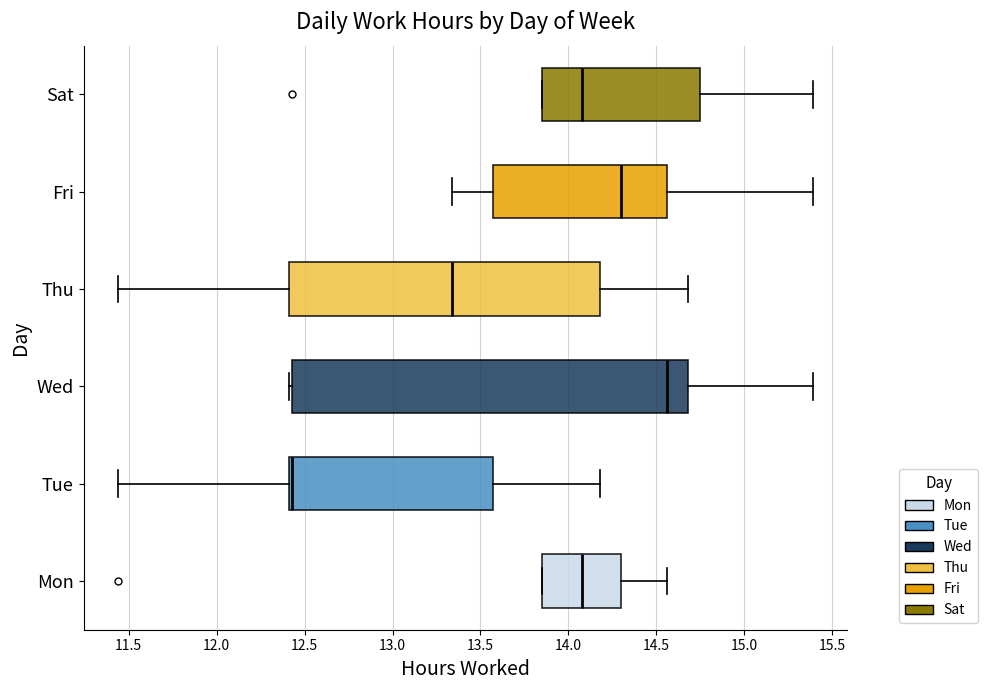

Reading bottom to top, transcribe this box plot: for each box, give where its median line is, the range the box spans, and where its two whiskers end, as read against the x-axis. The values are not printed on the chart, so give them approximately, as read against the axis.

Mon: median 14.10, box 13.85 to 14.30, whiskers 13.85 to 14.55
Tue: median 12.45, box 12.40 to 13.55, whiskers 11.45 to 14.20
Wed: median 14.55, box 12.45 to 14.70, whiskers 12.40 to 15.40
Thu: median 13.35, box 12.40 to 14.20, whiskers 11.45 to 14.70
Fri: median 14.30, box 13.55 to 14.55, whiskers 13.35 to 15.40
Sat: median 14.10, box 13.85 to 14.75, whiskers 13.85 to 15.40